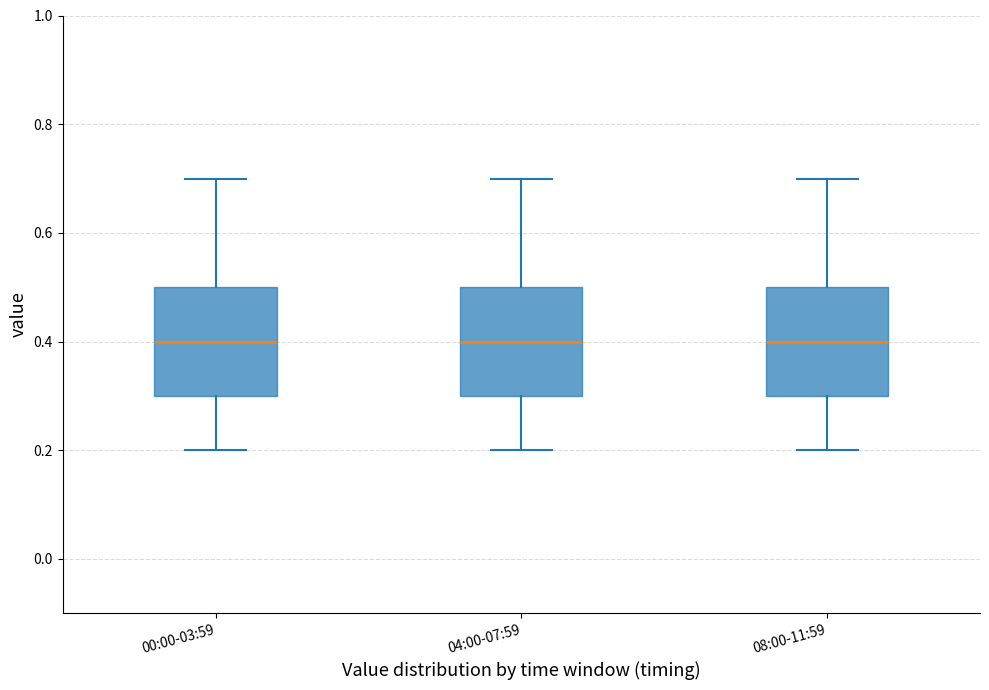

Where does the median line of the box for 00:00-03:59 sit on the y-axis? The values are not printed on the chart, so give them approximately, as read against the axis.

0.4